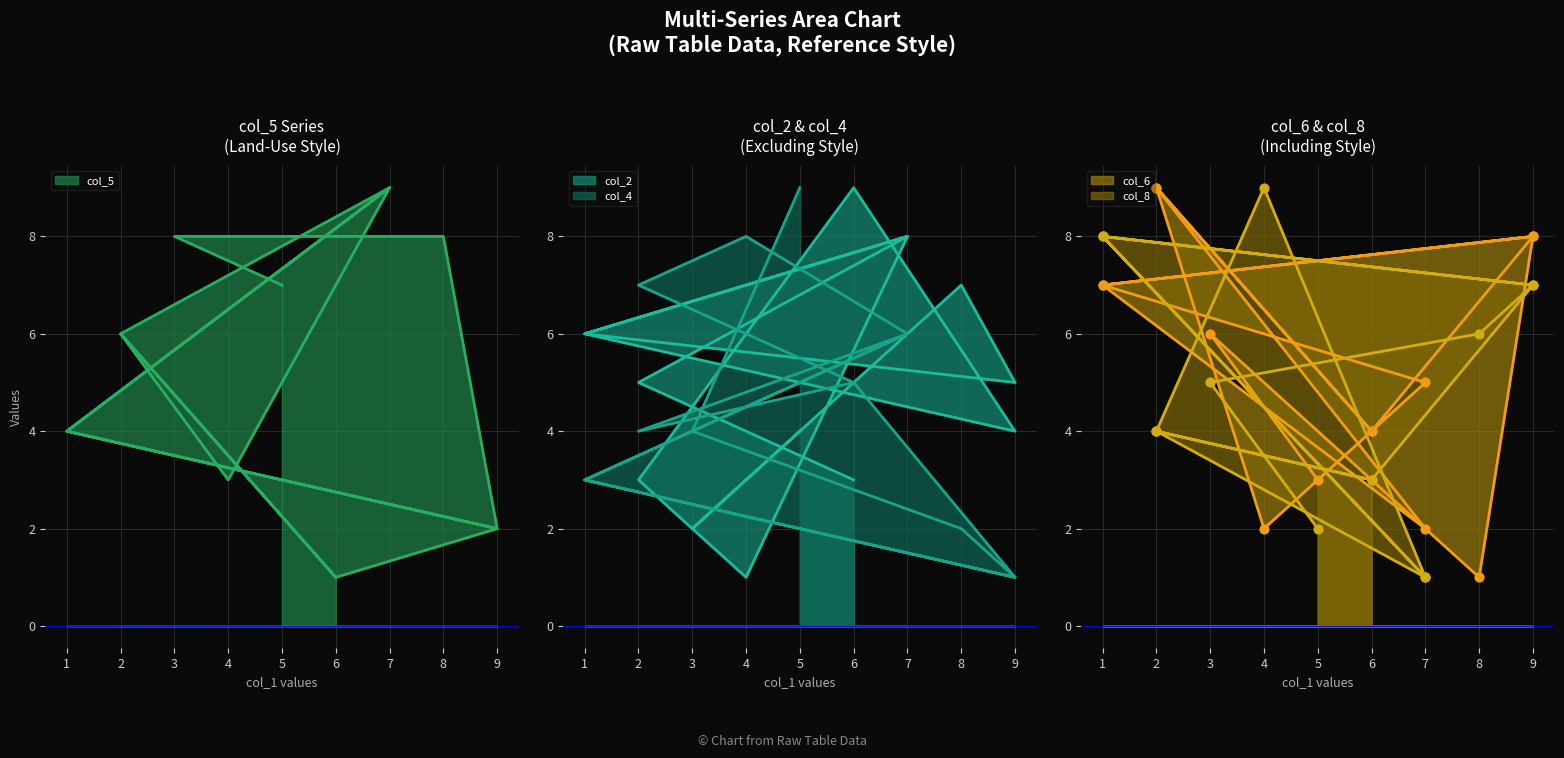

At which category is the sum across all series the highest?

2